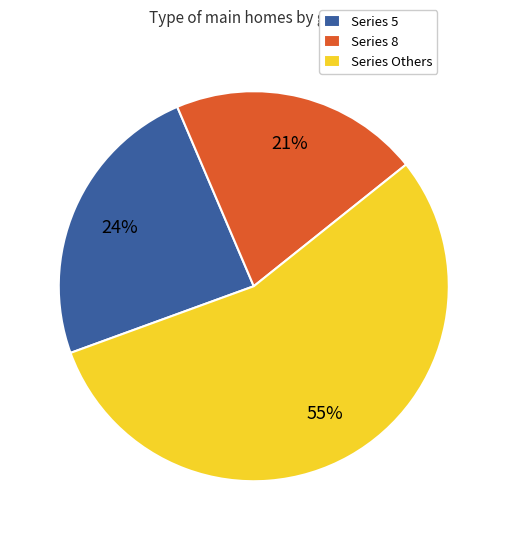

Approximately how many times larger is the value at Series 8 compared to Series Others?

0.4